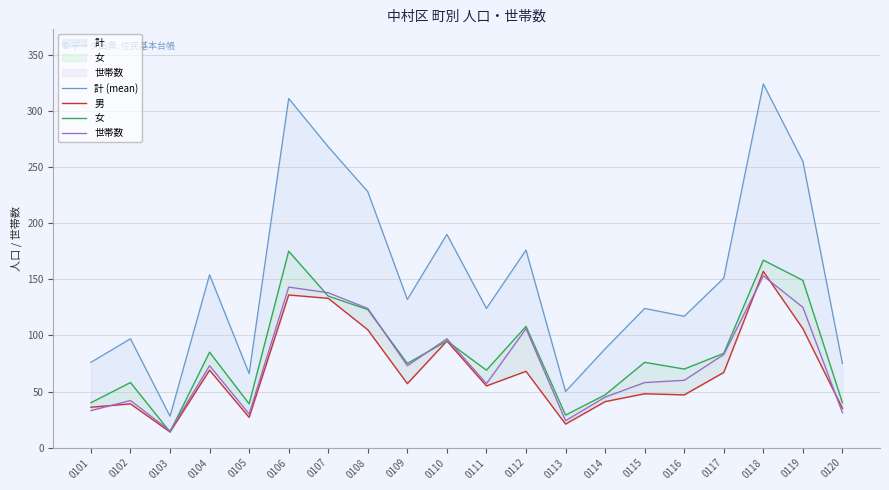

Which category has the lowest value across all series?

0103